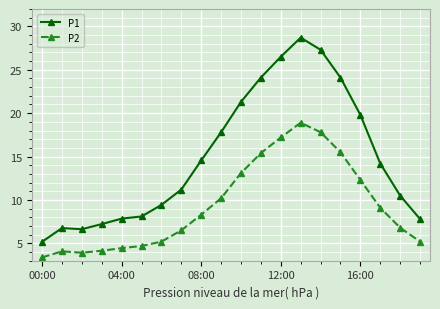

True or false: P2 and P1 cross at least once.

False